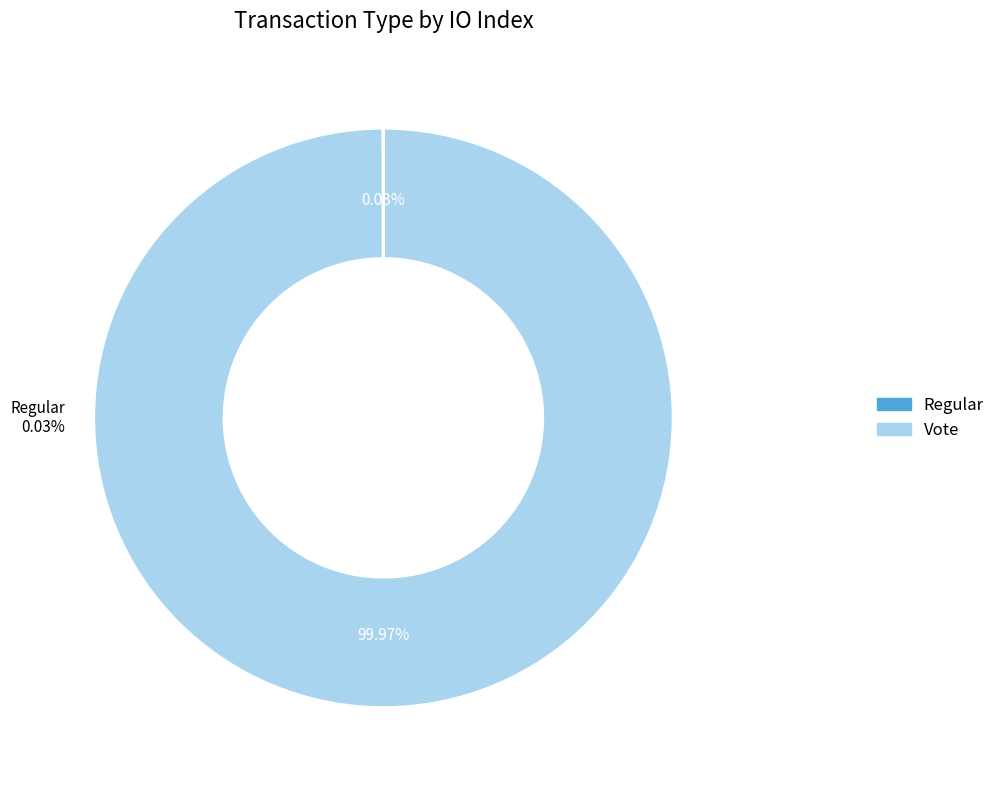

Count the number of slices in the pie.

2